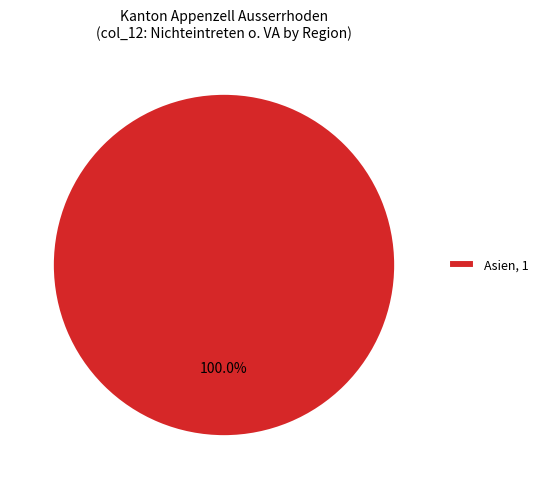

Is Asien, 1 the majority of the pie?

Yes